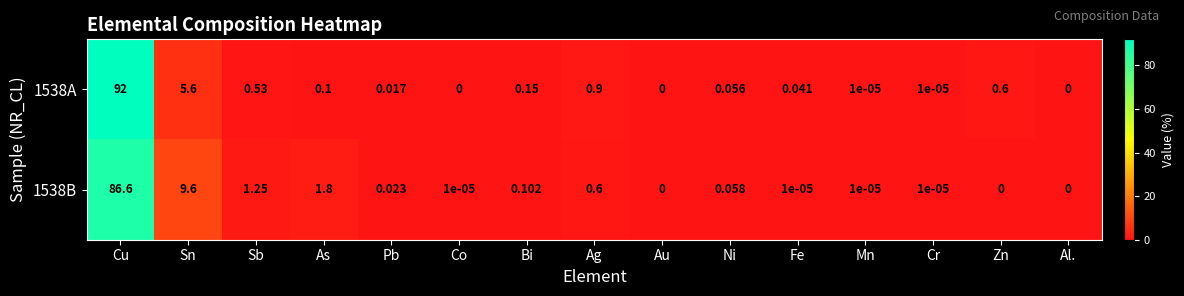

At which label is 1538A closest to 46?

Sn